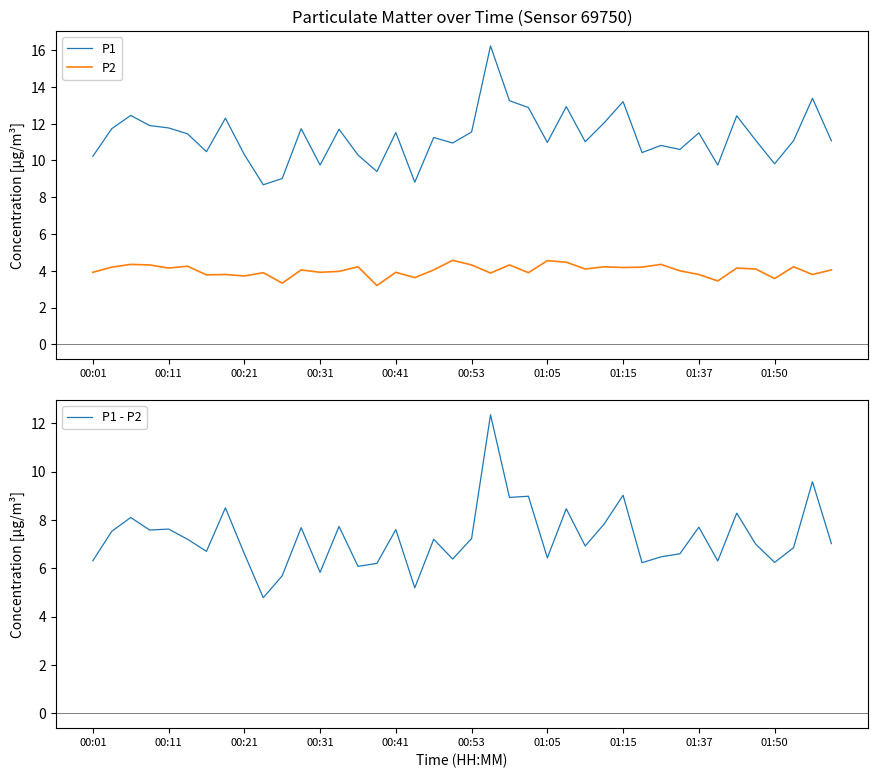

What is the approximate value of P1 at 00:31?

9.8